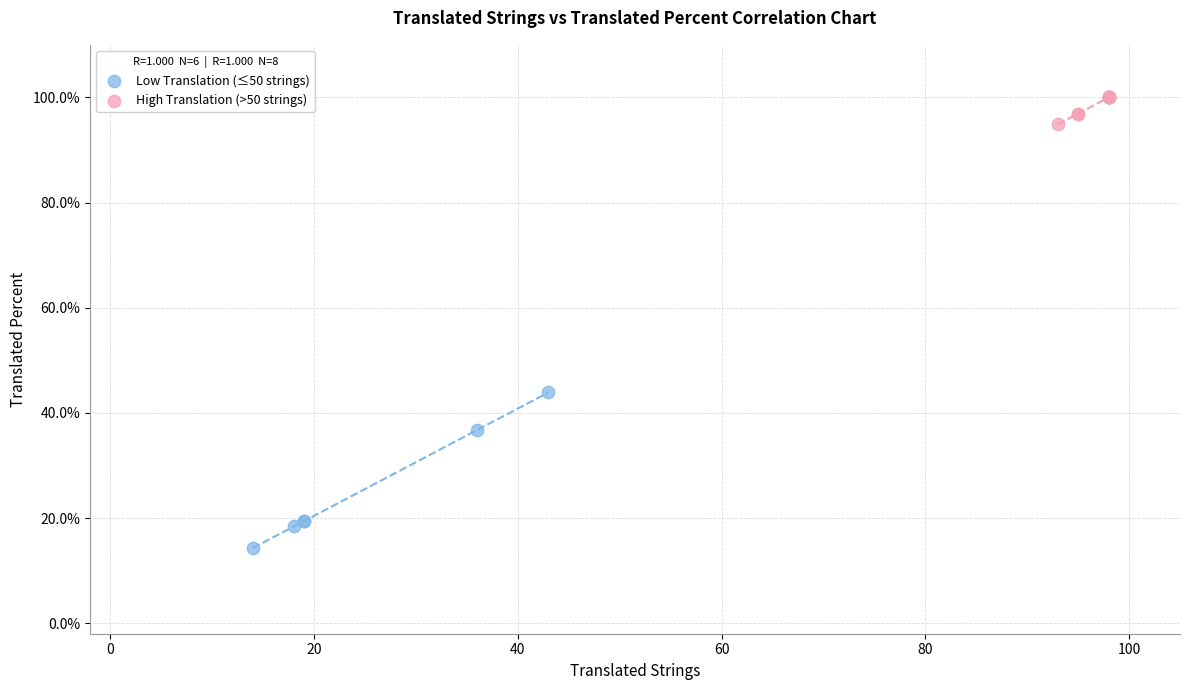

Which series has the largest Y range (max minus min)?

Low Translation (≤50 strings)